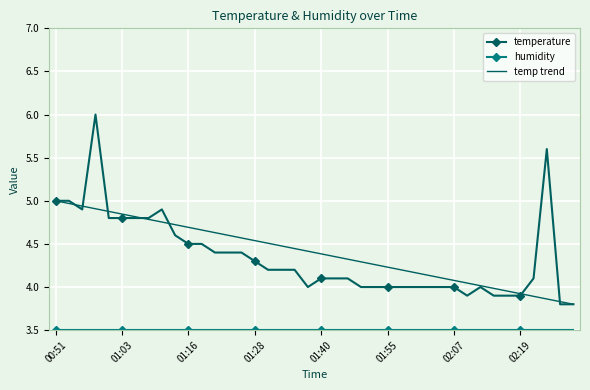

The chart shows a value of 4.8 at 01:06. True or false?

True